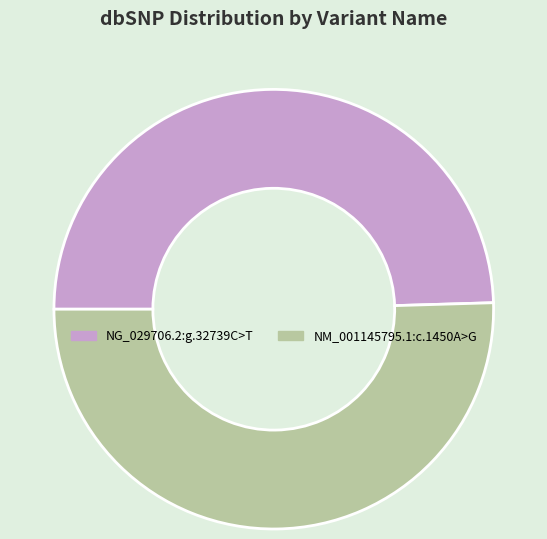

What is the majority slice?

NM_001145795.1:c.1450A>G